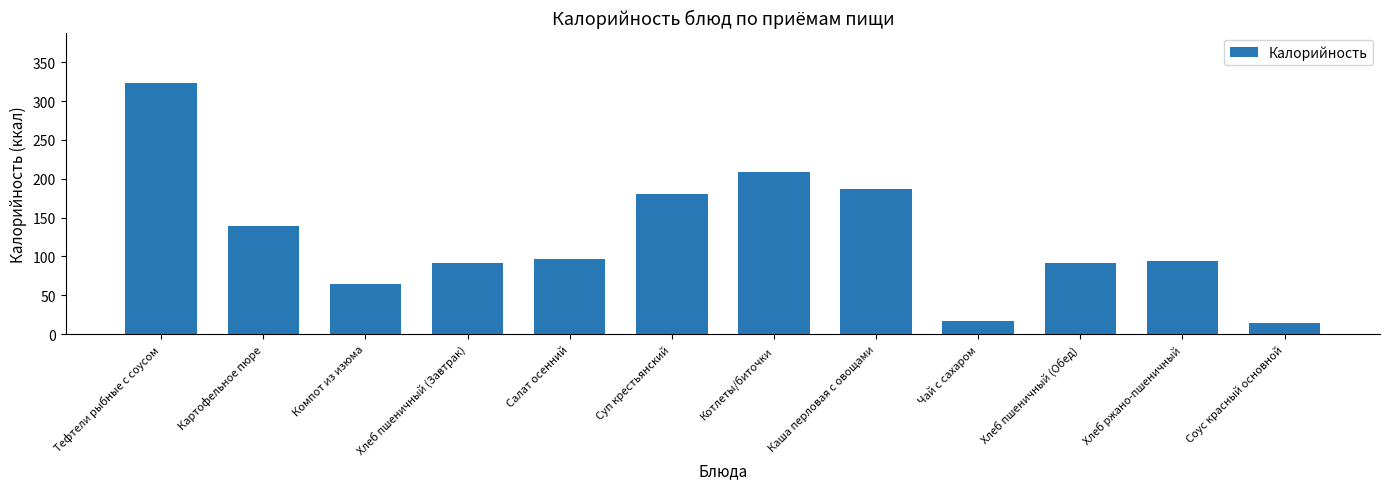

At which category does the chart reach its peak across all series?

Тефтели рыбные с соусом